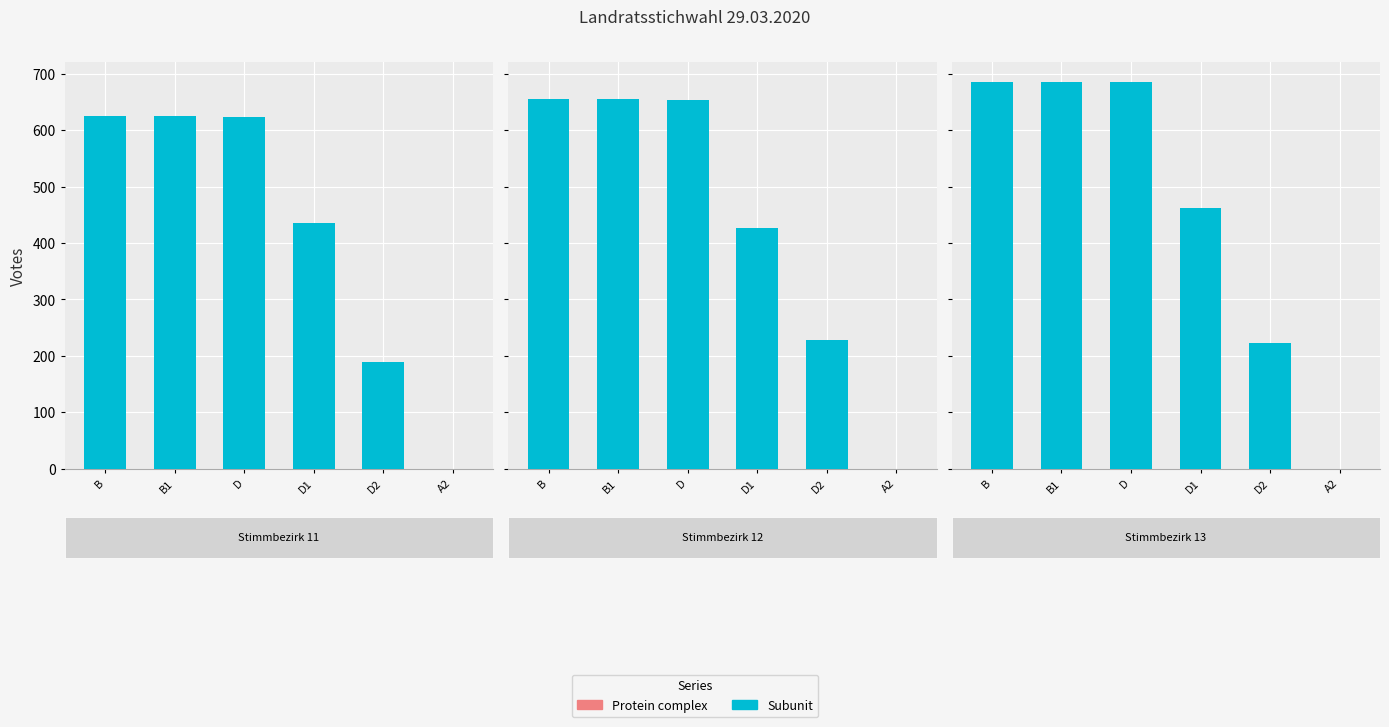

Rank the series at Stimmbezirk 13 from highest to lowest value.

B, B1, D, D1, D2, A2